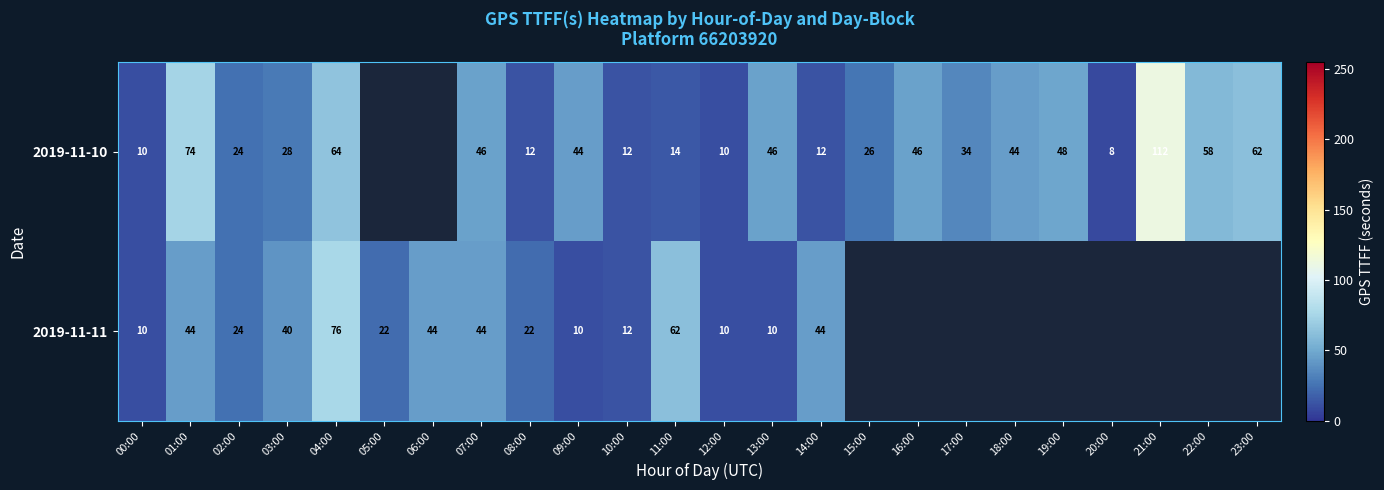

The 2019-11-10 series shows 79 at 09:00. True or false?

False